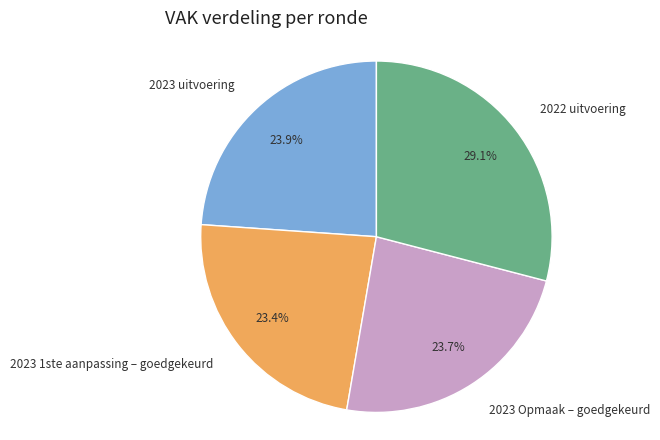

Is it true that 2023 uitvoering is 36% of the pie?

False